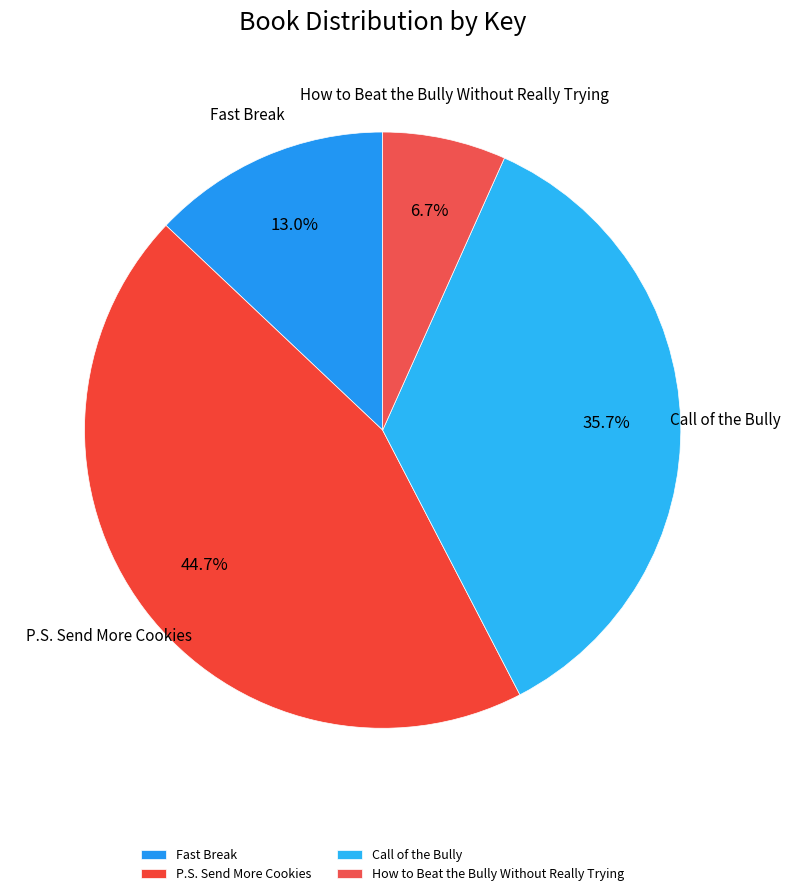

What is the largest slice in the pie chart?

P.S. Send More Cookies